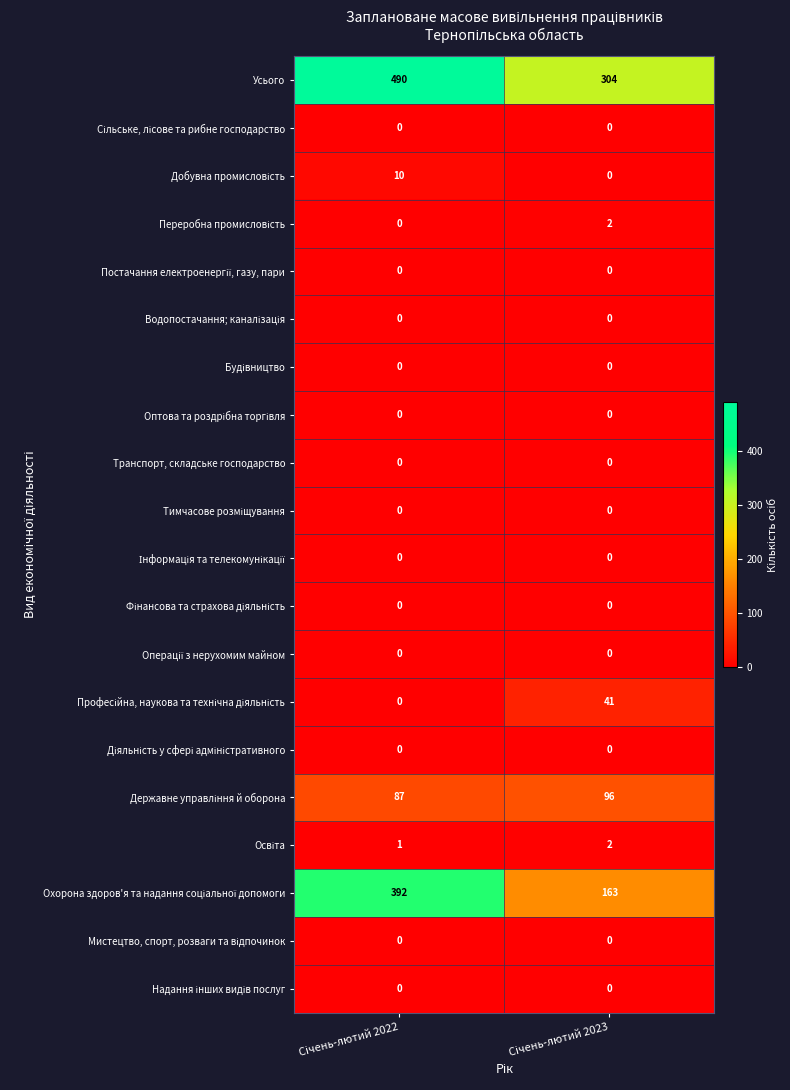

What is the greatest value displayed?

490